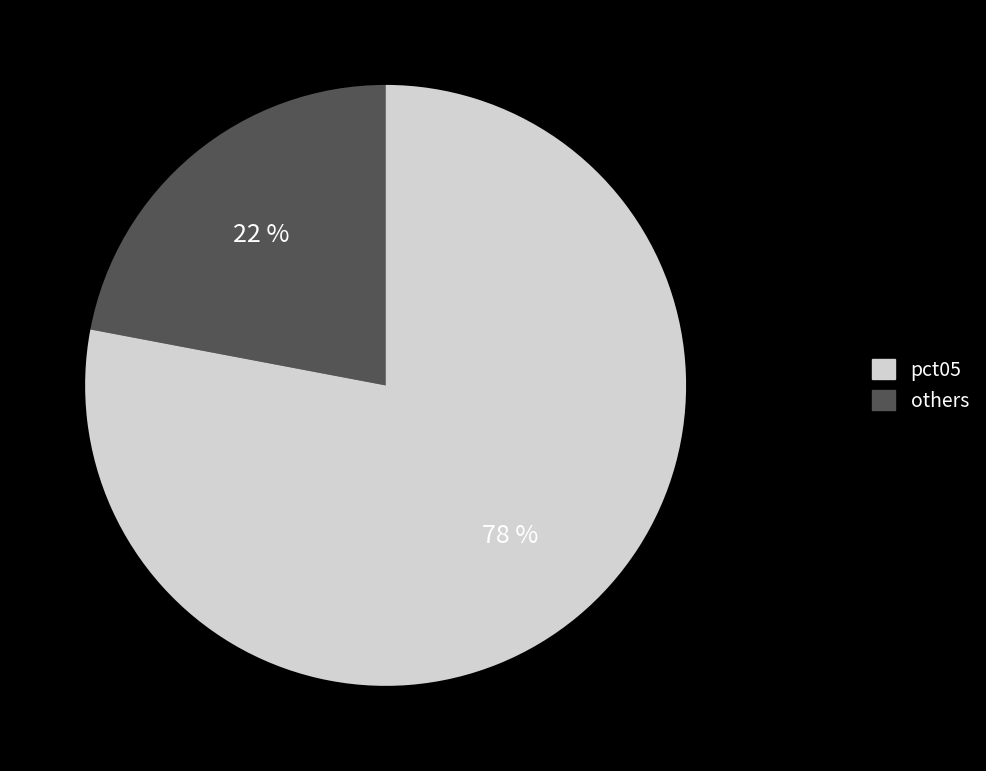

Is there a majority slice in this chart?

Yes